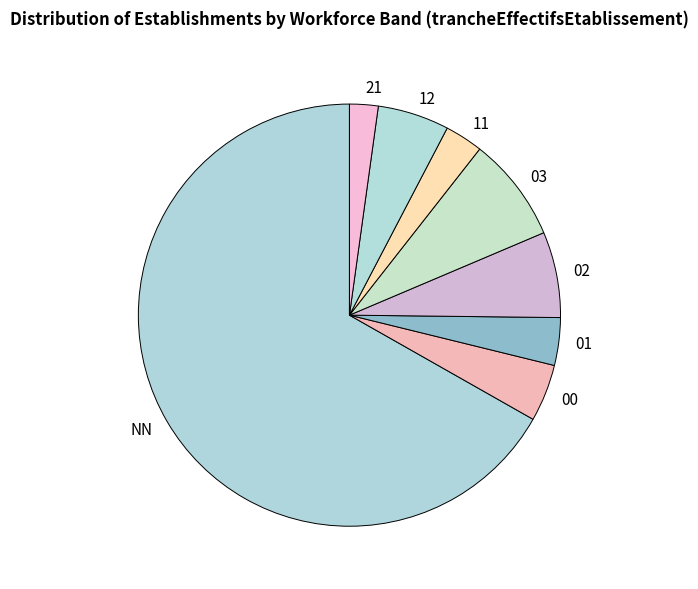

Which has a higher value, 11 or 12?

12